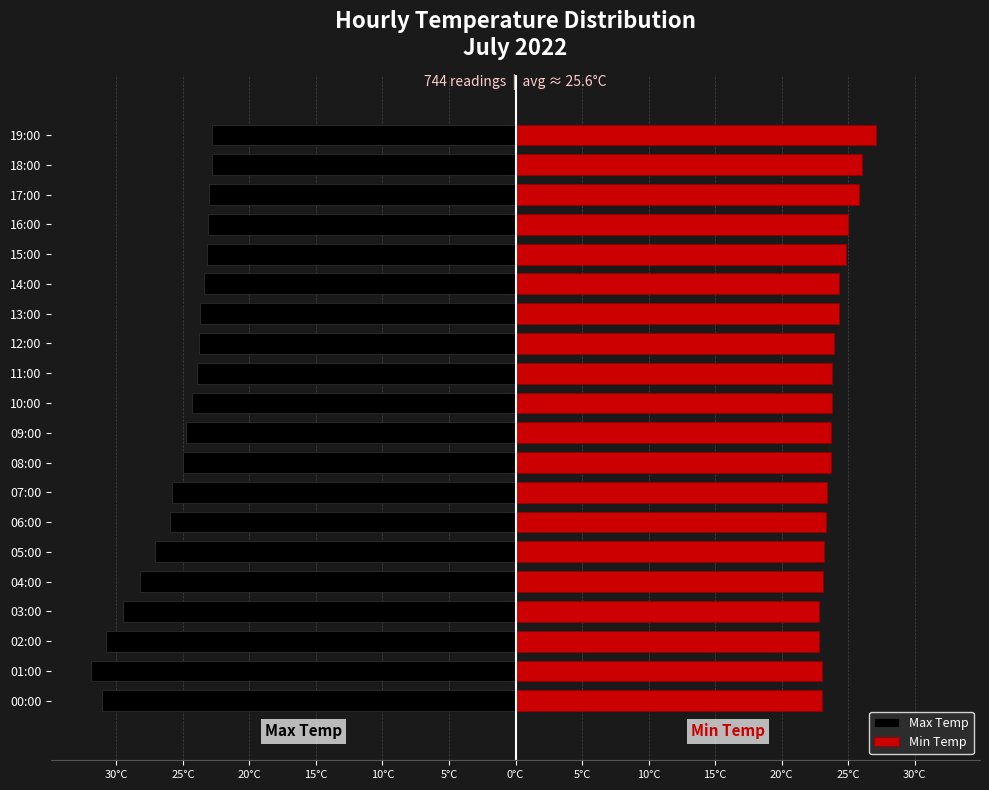

What is the average value of the Min Temp series?

24.0